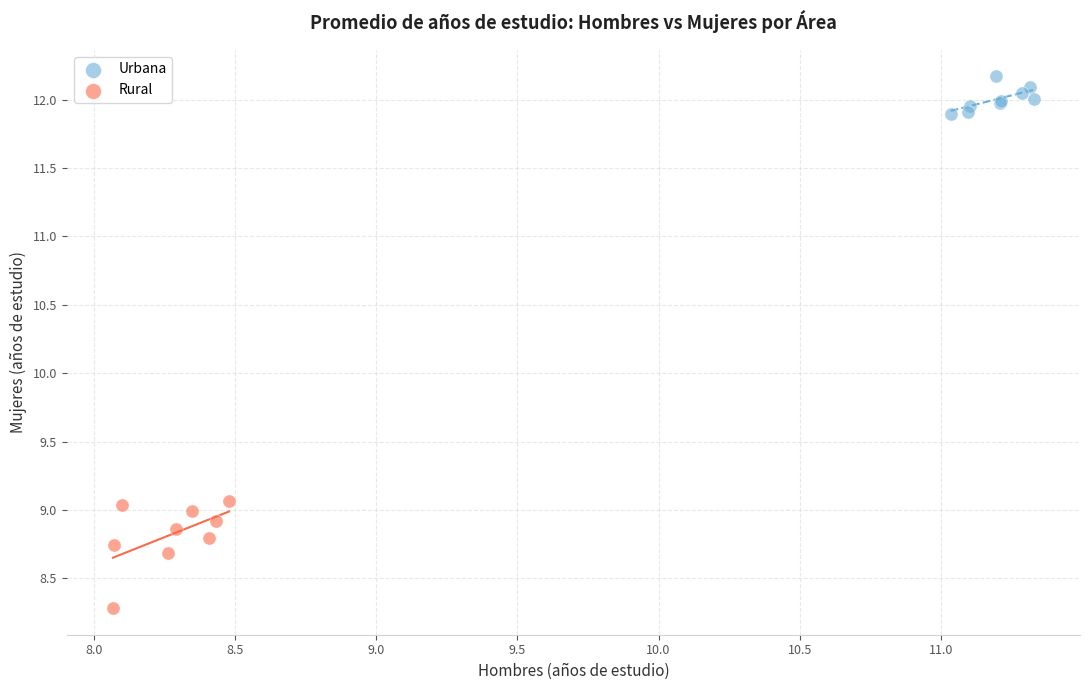

Which series reaches the minimum Y coordinate?

Rural